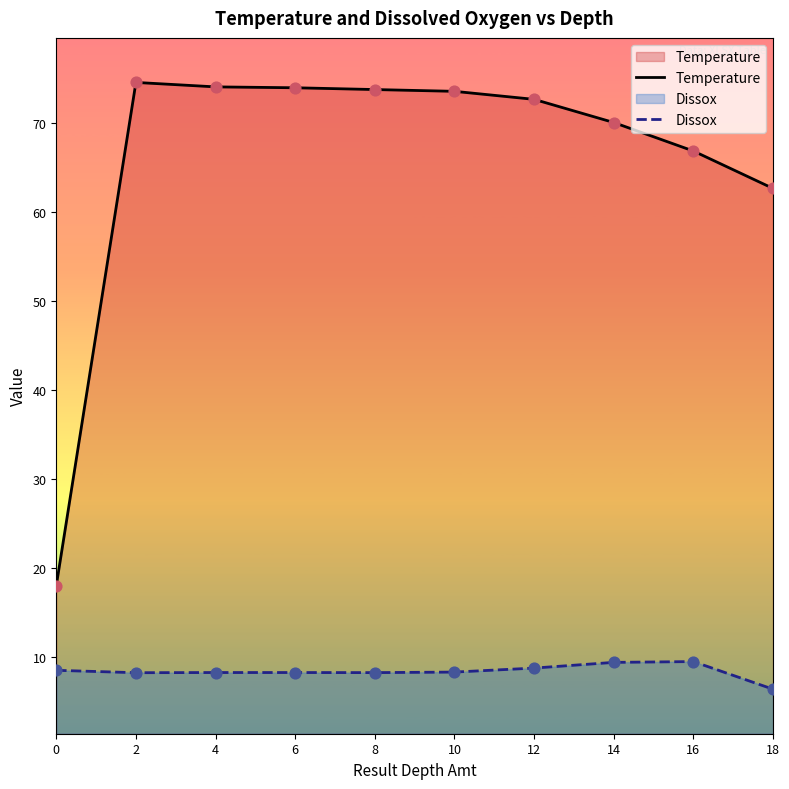

Which series has the largest total across all categories?

Temperature